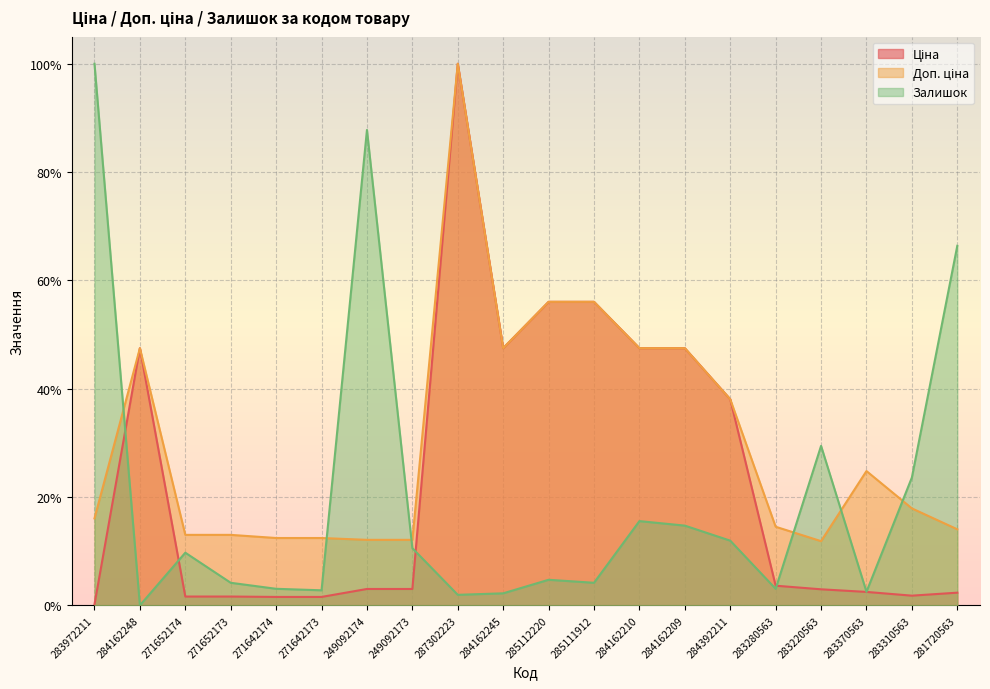

Reading left to right, list all the values displayed in this chart.

Ціна: 0.0	0.5	0.0	0.0	0.0	0.0	0.0	0.0	1.0	0.5	0.6	0.6	0.5	0.5	0.4	0.0	0.0	0.0	0.0	0.0
Доп. ціна: 0.2	0.5	0.1	0.1	0.1	0.1	0.1	0.1	1.0	0.5	0.6	0.6	0.5	0.5	0.4	0.1	0.1	0.2	0.2	0.1
Залишок: 1.0	0.0	0.1	0.0	0.0	0.0	0.9	0.1	0.0	0.0	0.0	0.0	0.2	0.1	0.1	0.0	0.3	0.0	0.2	0.7